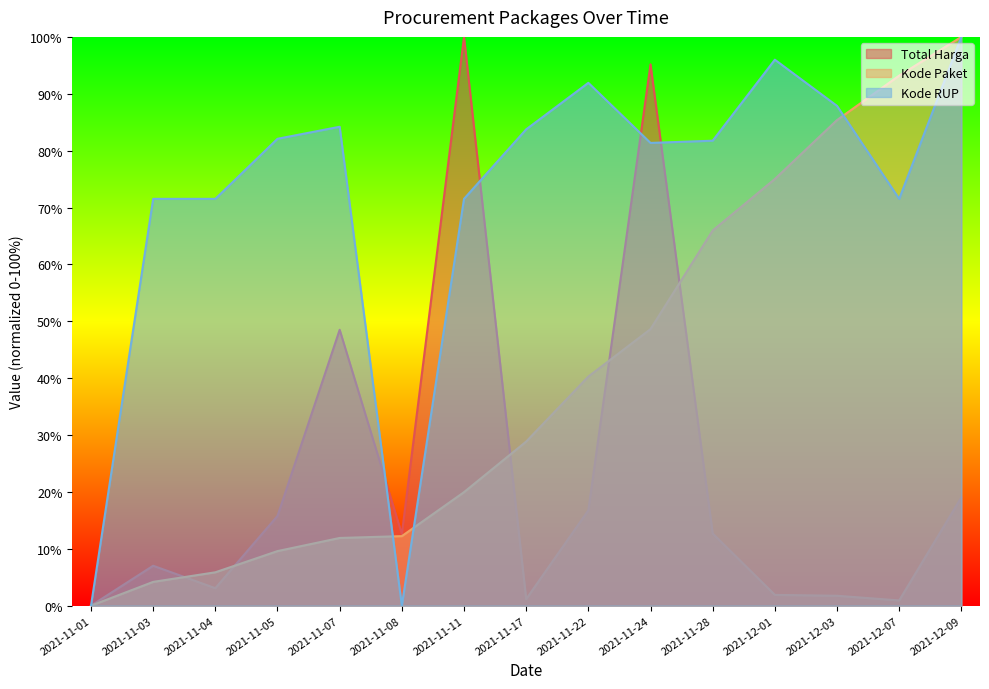

Reading left to right, transcribe all the data shown in this chart.

Total Harga: 2021-11-01=0.0	2021-11-03=7.0	2021-11-04=3.1	2021-11-05=15.8	2021-11-07=48.5	2021-11-08=12.6	2021-11-11=100.0	2021-11-17=1.2	2021-11-22=16.8	2021-11-24=95.2	2021-11-28=12.7	2021-12-01=1.9	2021-12-03=1.7	2021-12-07=0.9	2021-12-09=19.0
Kode Paket: 2021-11-01=0.0	2021-11-03=4.2	2021-11-04=5.9	2021-11-05=9.6	2021-11-07=11.9	2021-11-08=12.2	2021-11-11=20.0	2021-11-17=28.9	2021-11-22=40.3	2021-11-24=48.6	2021-11-28=66.0	2021-12-01=75.0	2021-12-03=85.4	2021-12-07=93.2	2021-12-09=100.0
Kode RUP: 2021-11-01=0.0	2021-11-03=71.5	2021-11-04=71.5	2021-11-05=82.1	2021-11-07=84.2	2021-11-08=0.0	2021-11-11=71.5	2021-11-17=83.7	2021-11-22=91.9	2021-11-24=81.4	2021-11-28=81.7	2021-12-01=96.0	2021-12-03=87.9	2021-12-07=71.5	2021-12-09=100.0